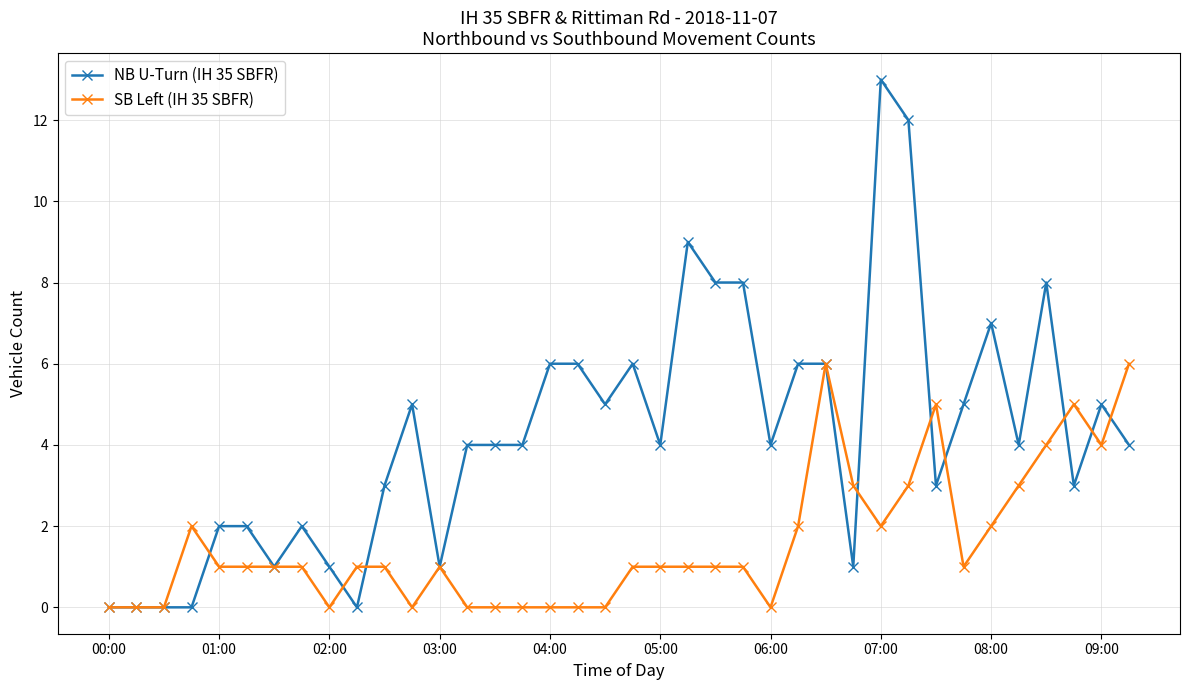

Reading right to left, extract all data points from this chart.

NB U-Turn (IH 35 SBFR): 4	5	3	8	4	7	5	3	12	13	1	6	6	4	8	8	9	4	6	5	6	6	4	4	4	1	5	3	0	1	2	1	2	2	0	0	0	0
SB Left (IH 35 SBFR): 6	4	5	4	3	2	1	5	3	2	3	6	2	0	1	1	1	1	1	0	0	0	0	0	0	1	0	1	1	0	1	1	1	1	2	0	0	0